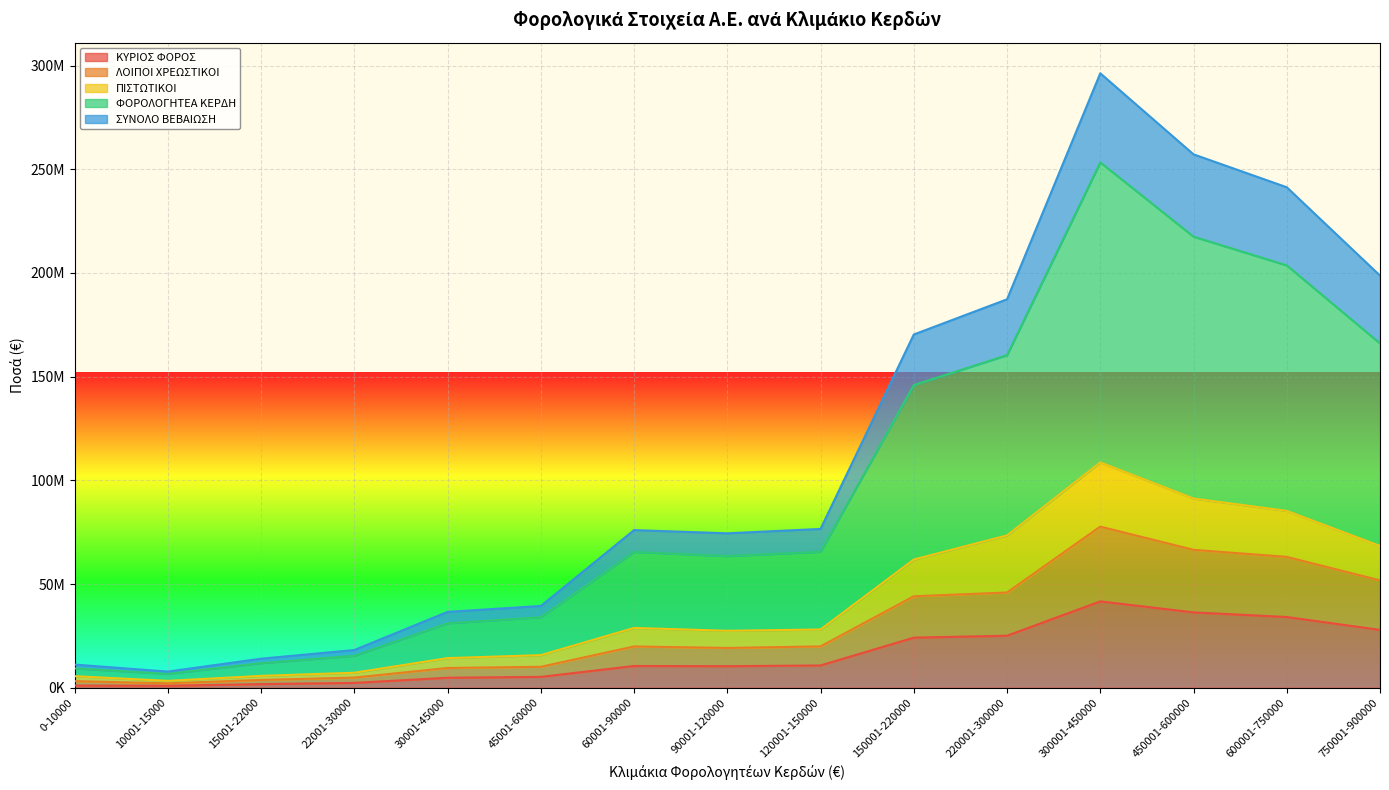

What is the value of the ΛΟΙΠΟΙ ΧΡΕΩΣΤΙΚΟΙ point at the 4th from the left?

4913709